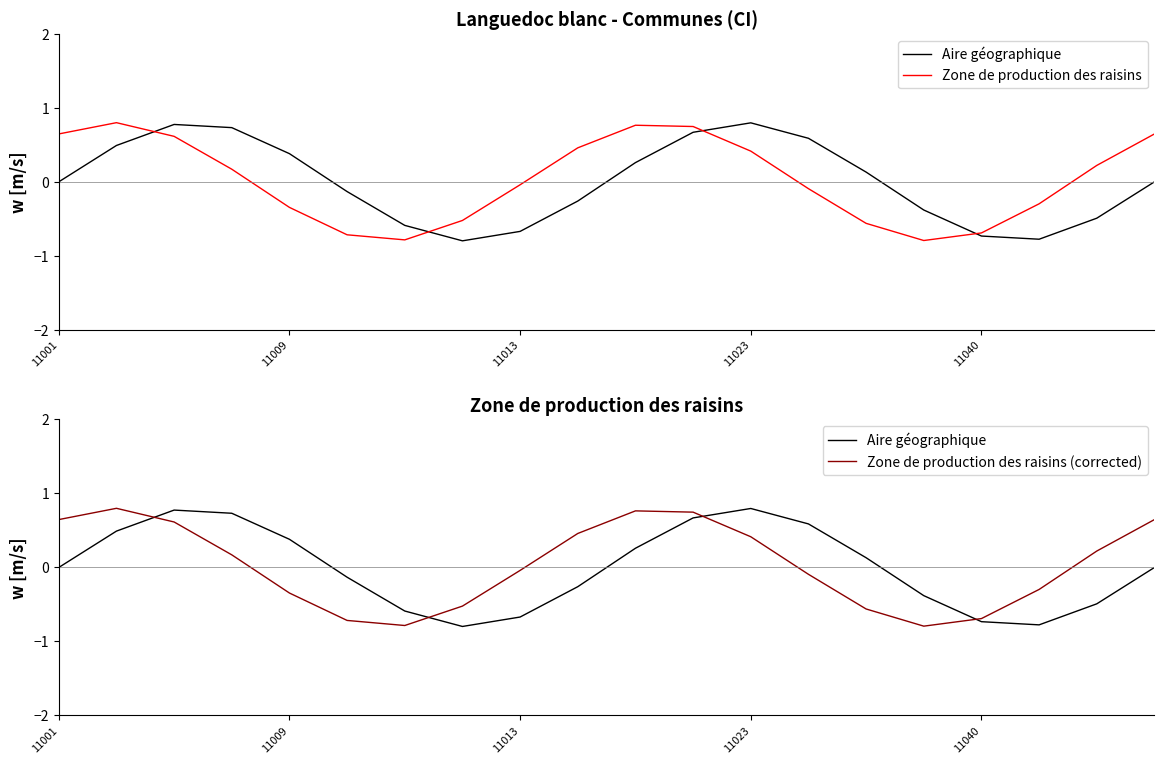

Does the chart display data point markers on the line(s)?

No